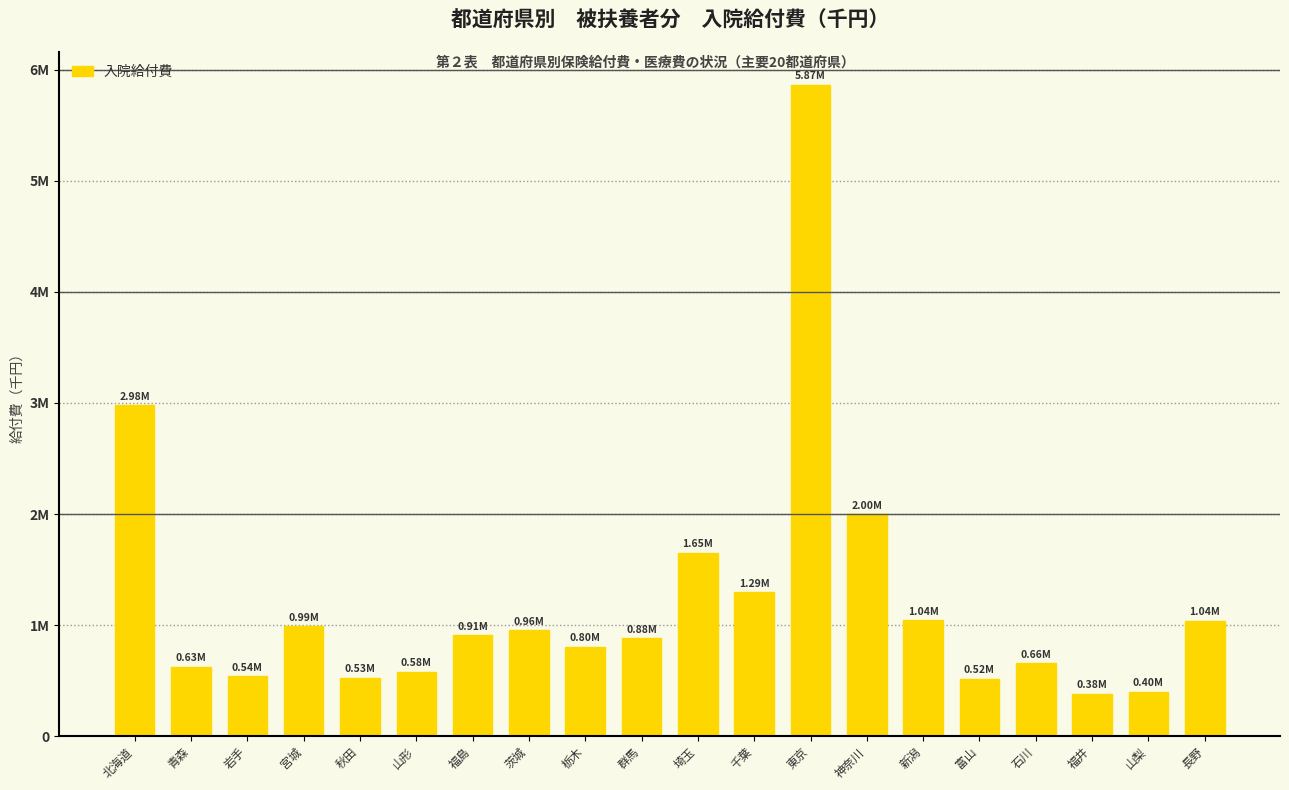

What is the difference between the second highest and second lowest values?

2576160.4